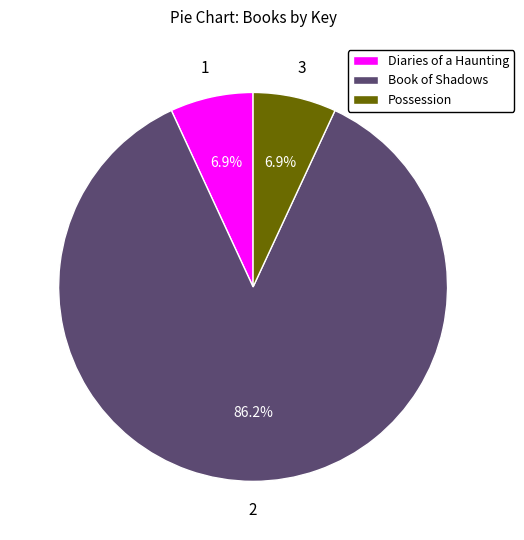

Is there any slice that represents more than half of the pie?

Yes